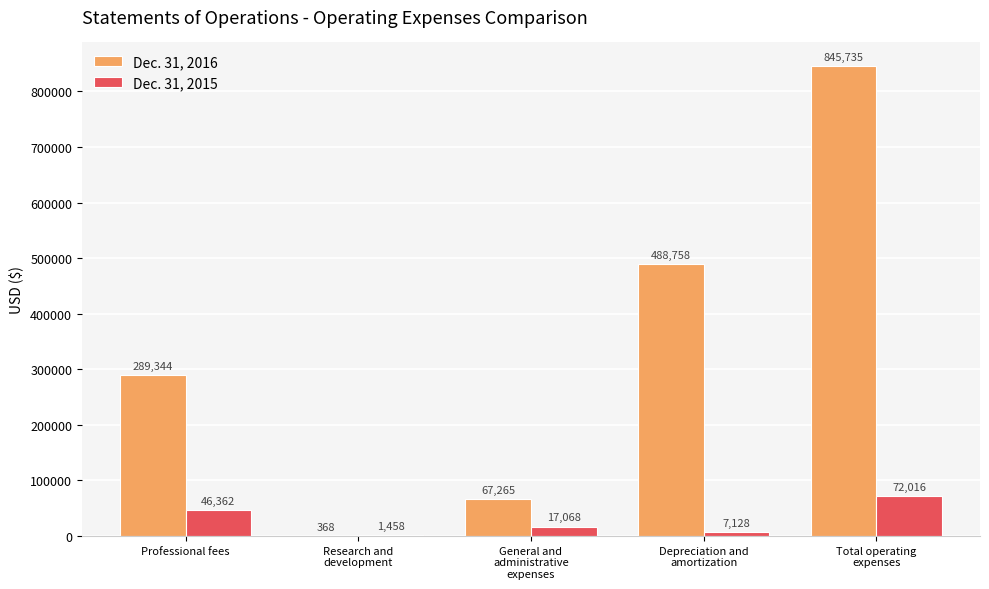

What is the maximum value for Dec. 31, 2016?

845735